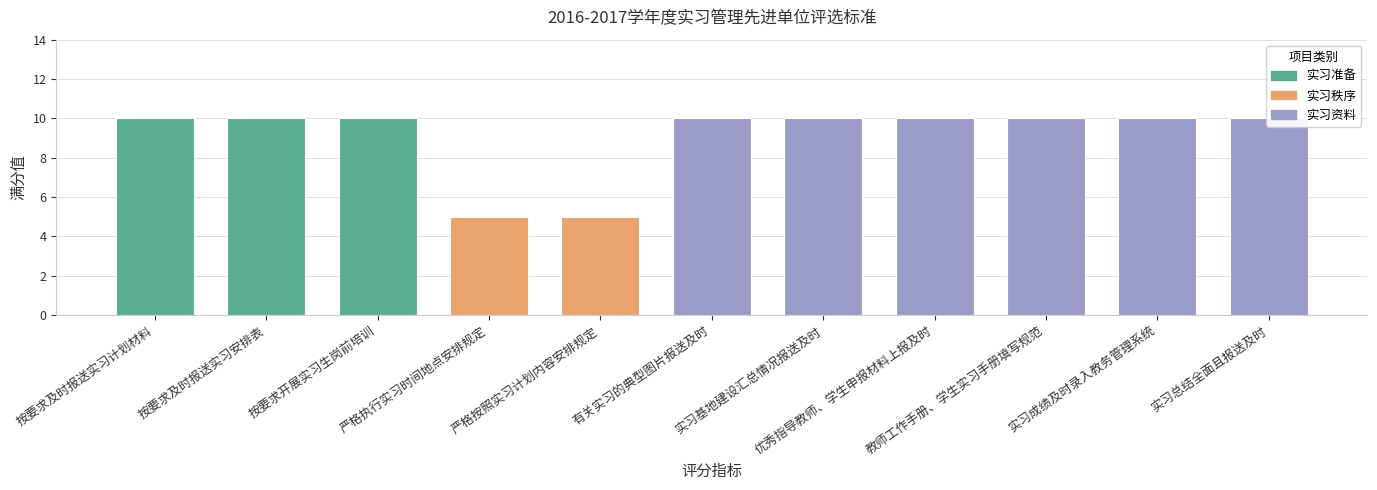

How many bars are there in total?

11